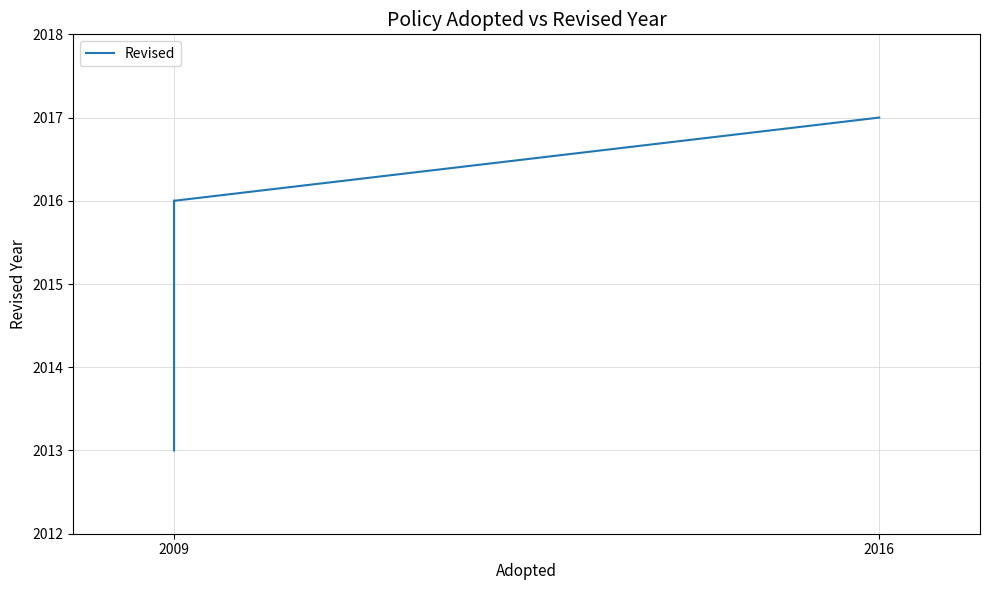

Is it true that the value at 2009 is 2016?

True